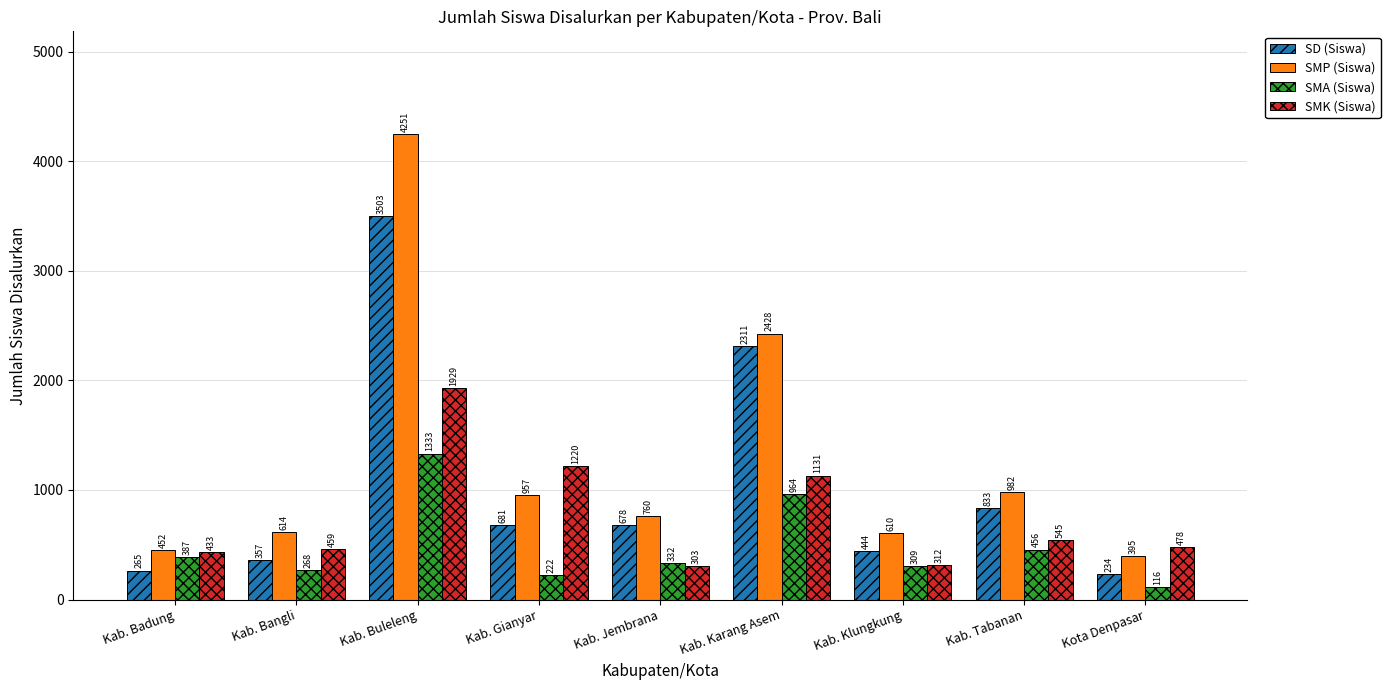

What is the lowest value of the SMP (Siswa) series?

395